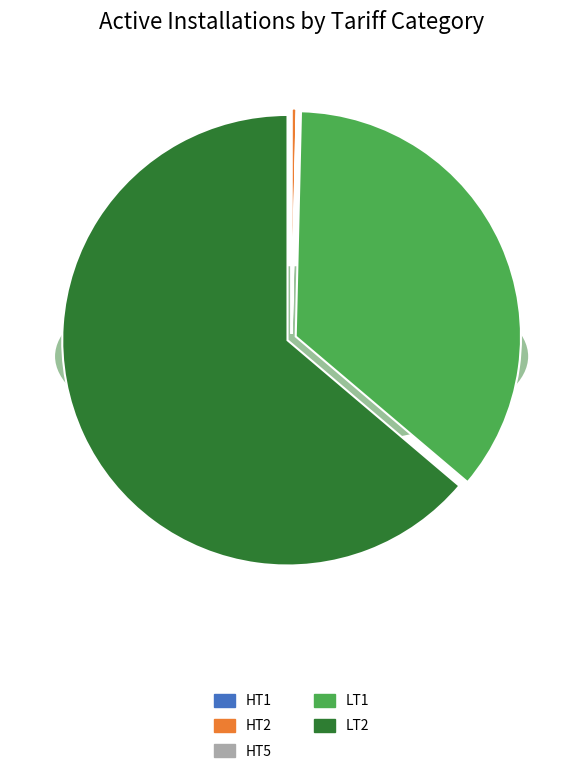

What is the largest slice in the pie chart?

LT2